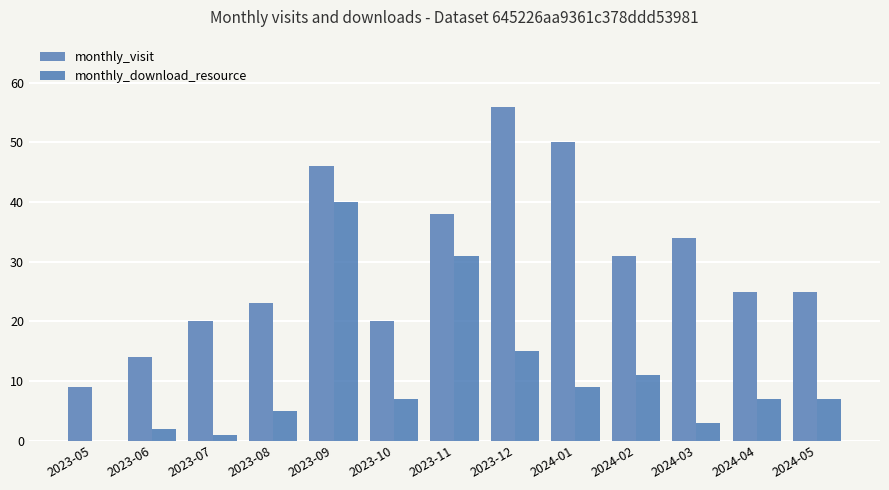

Count the number of categories in the chart.

13